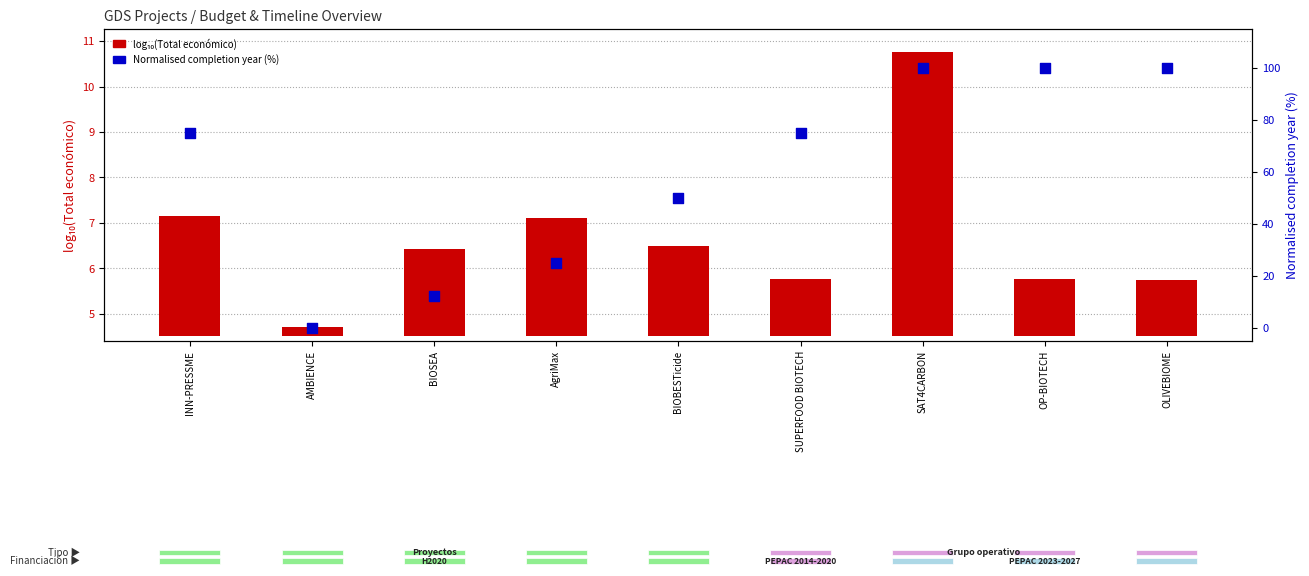

What is the change in value from AgriMax to OLIVEBIOME?

+75.0